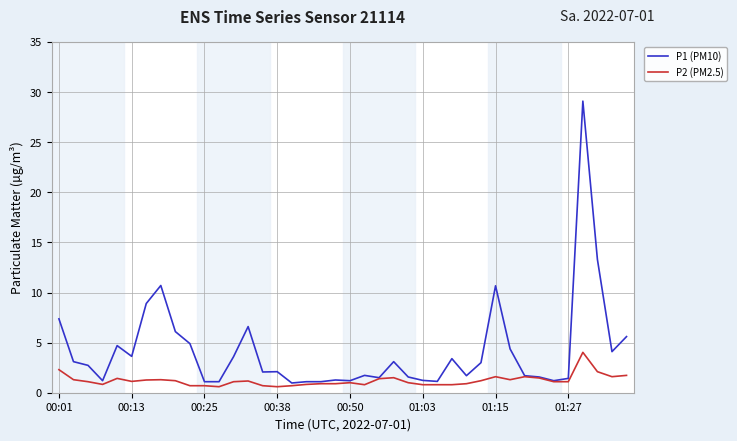

Rank the series by their average value, from highest to lowest.

P1 (PM10), P2 (PM2.5)